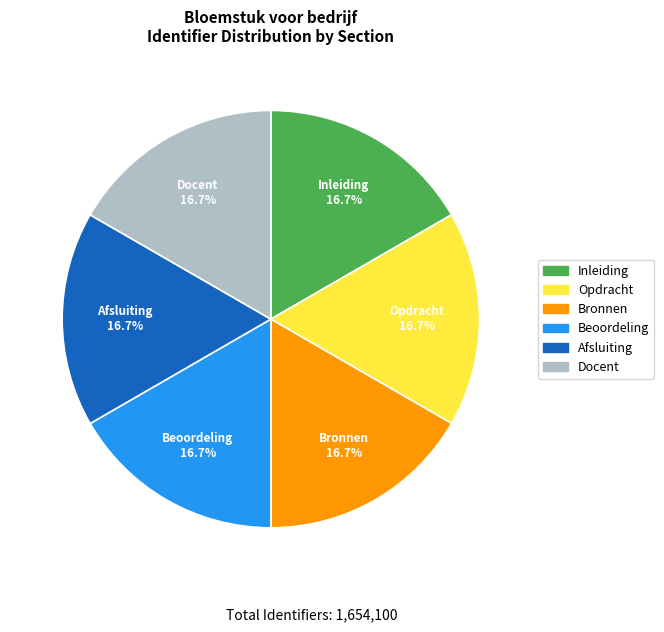

What is the ratio of the value at Afsluiting to the value at Beoordeling?

1.0